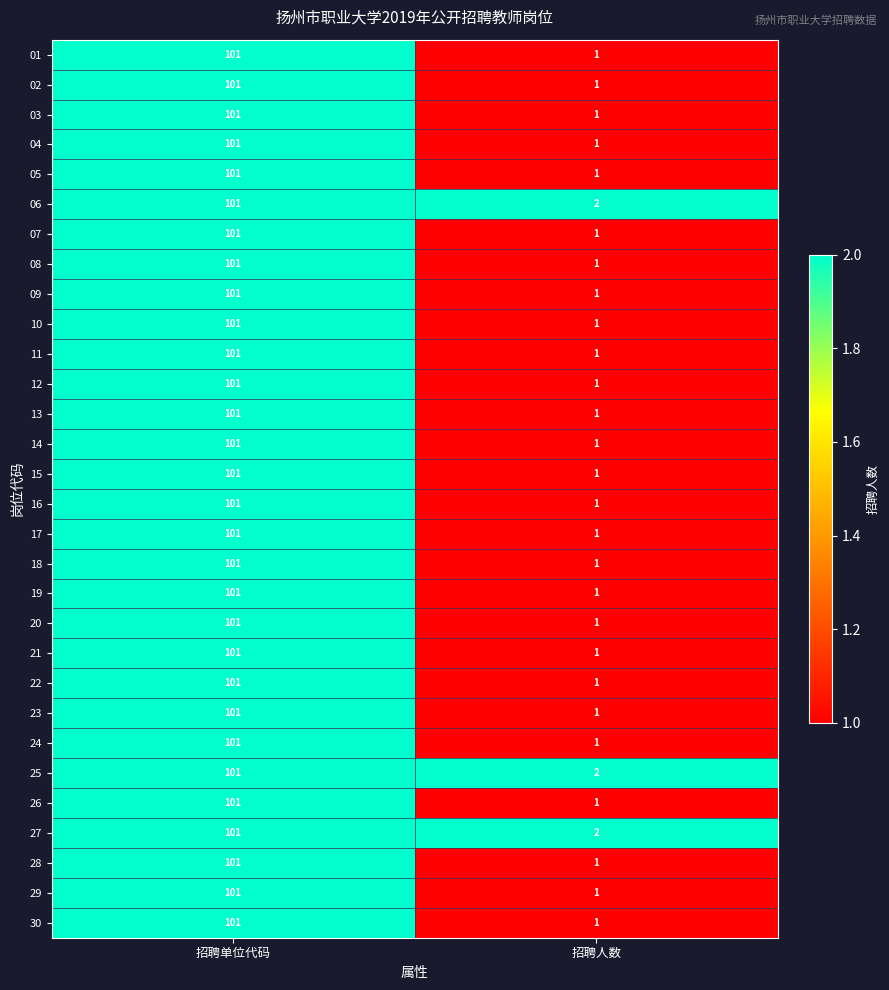

Where is 27 nearest to the value 51?

招聘人数